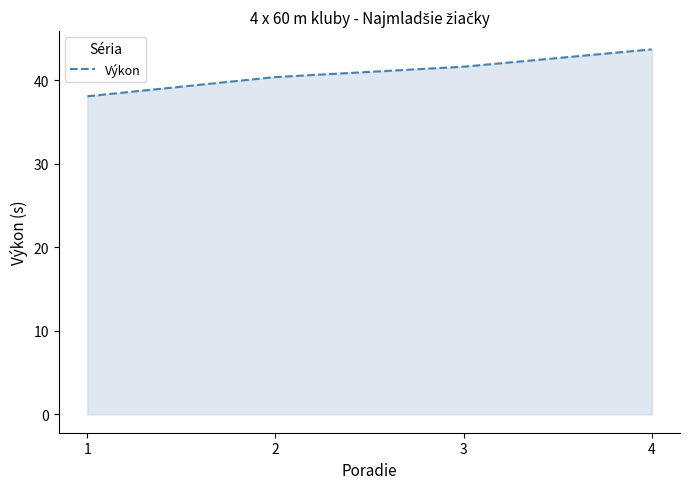

What is the difference between the values at 3 and 2?

1.2